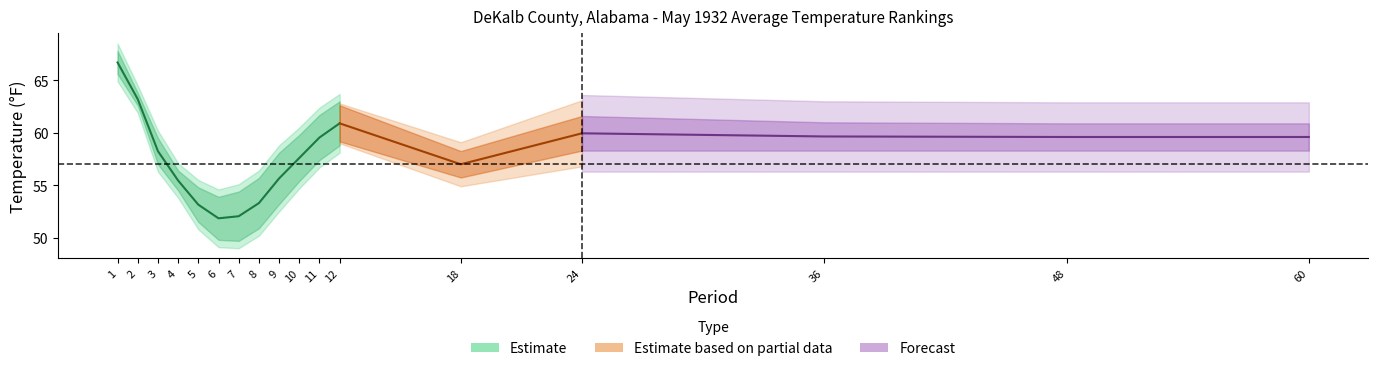

What is the maximum value shown in the chart?

67.3